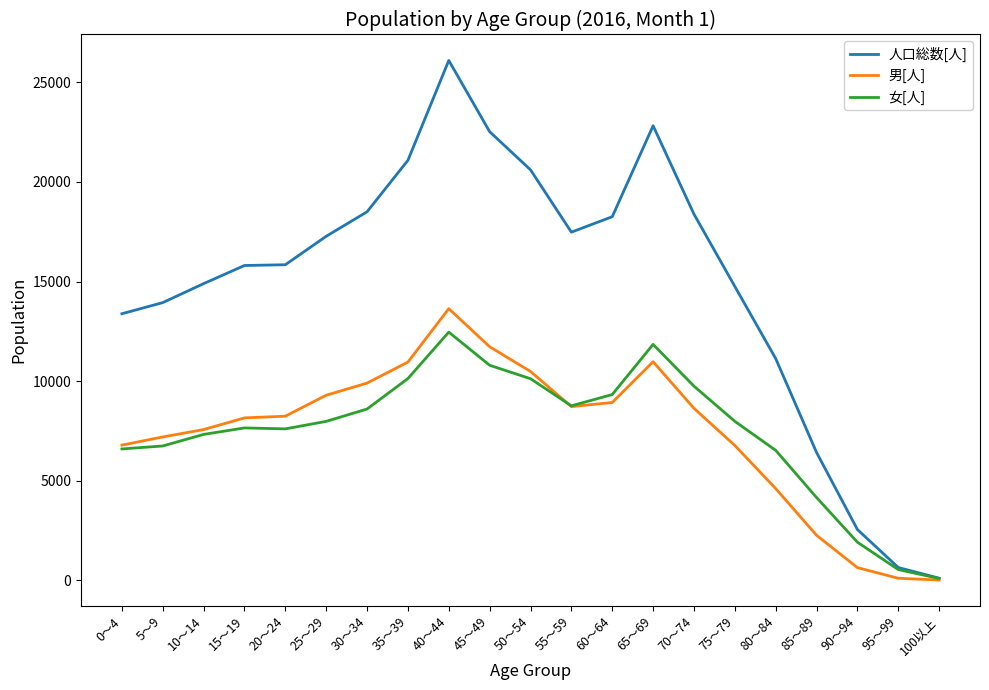

Which series has the largest range (max minus min)?

人口総数[人]